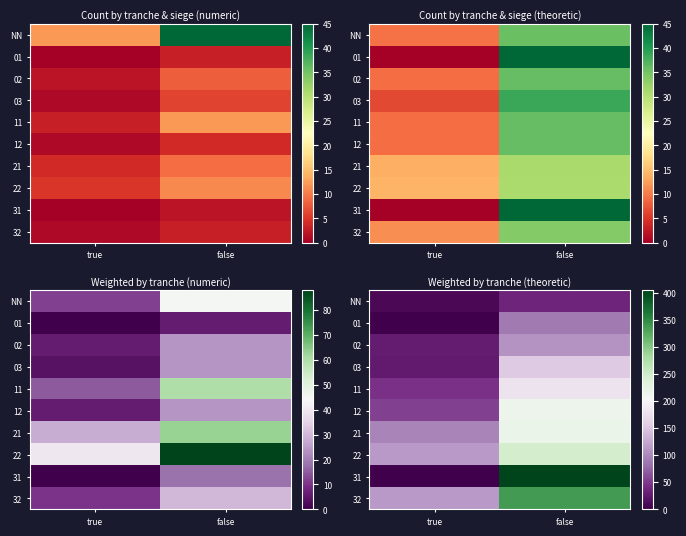

The 22 series shows 55.4 at true. True or false?

False